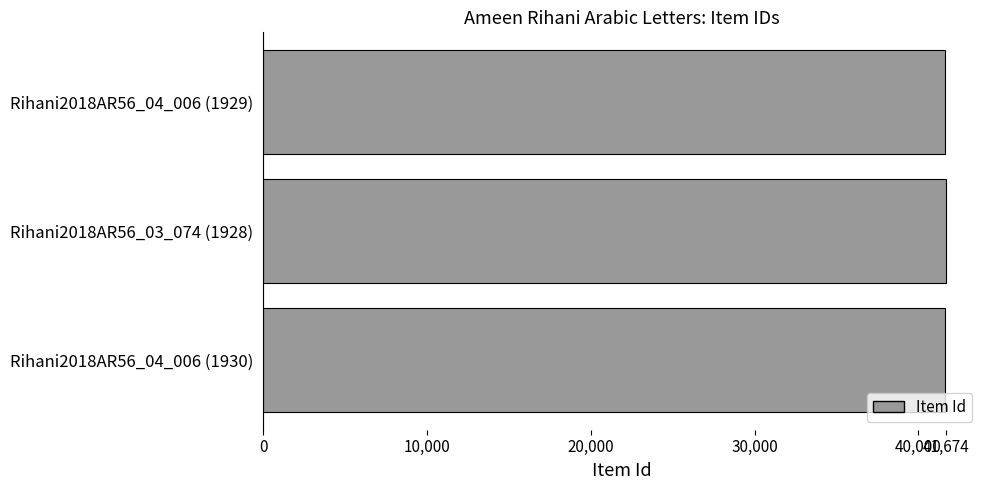

What is the sum of all values?

124974